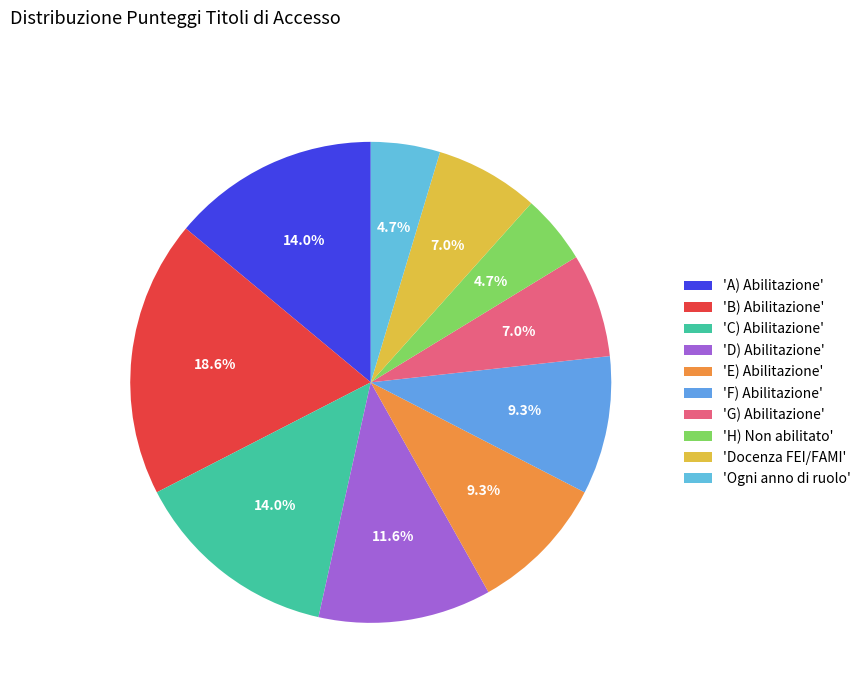

Count the number of slices in the pie.

10